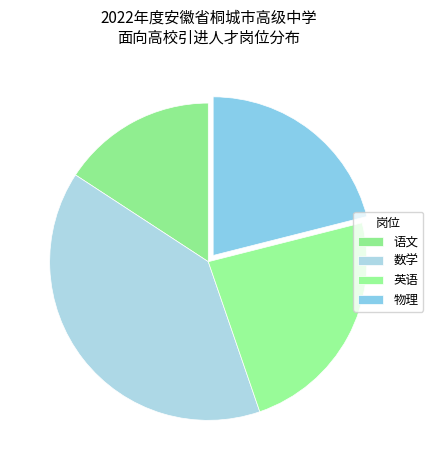

Is there a majority slice in this chart?

No